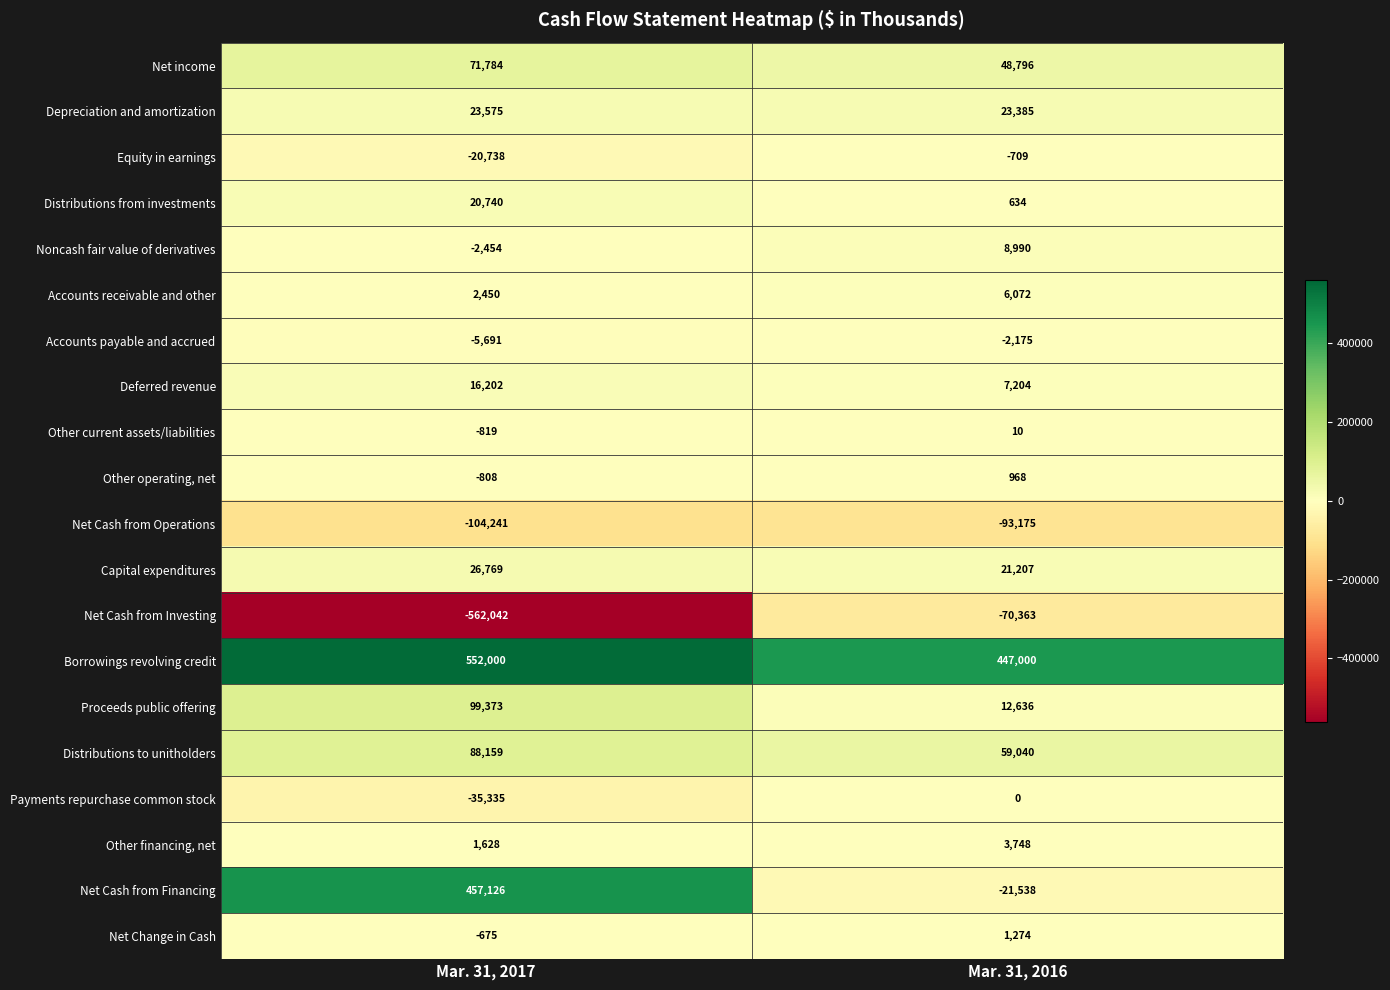

At which label is Payments repurchase common stock closest to -17667?

Mar. 31, 2016